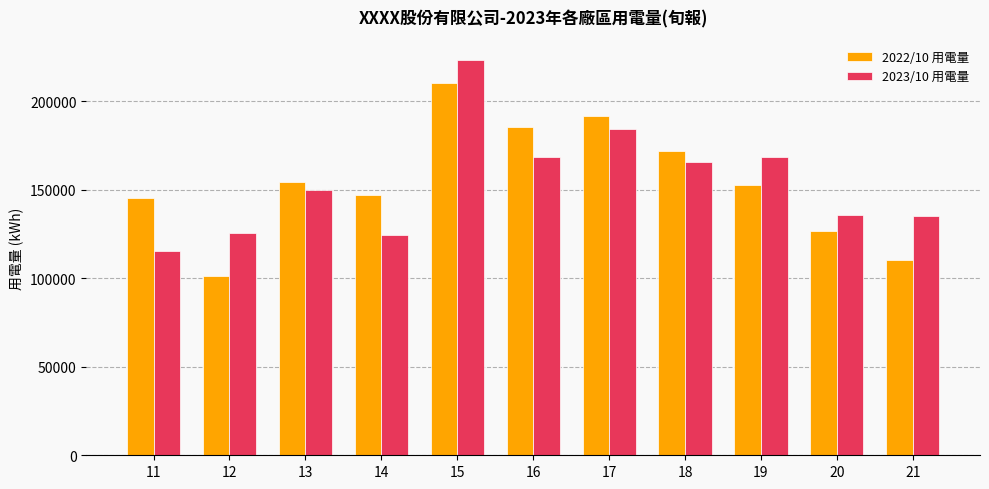

What is the sum of all 2023/10 用電量 values?

1696558.3